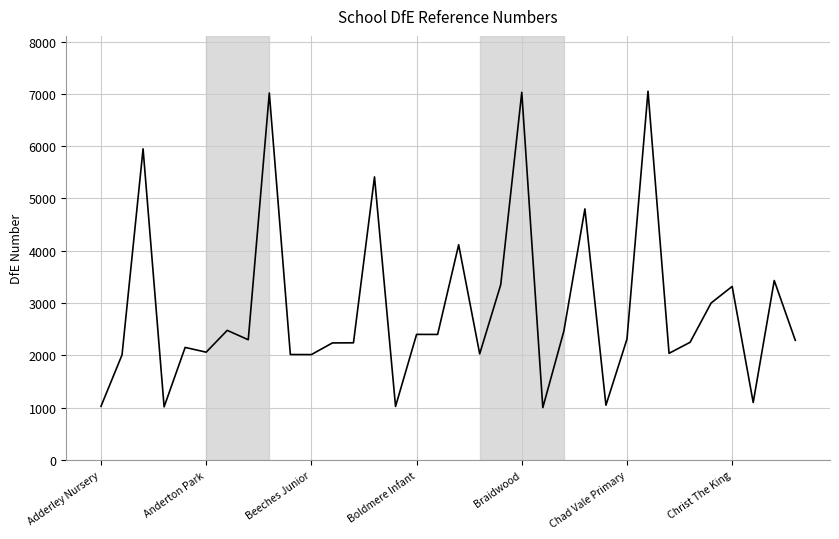

How many lines are shown in the chart?

1